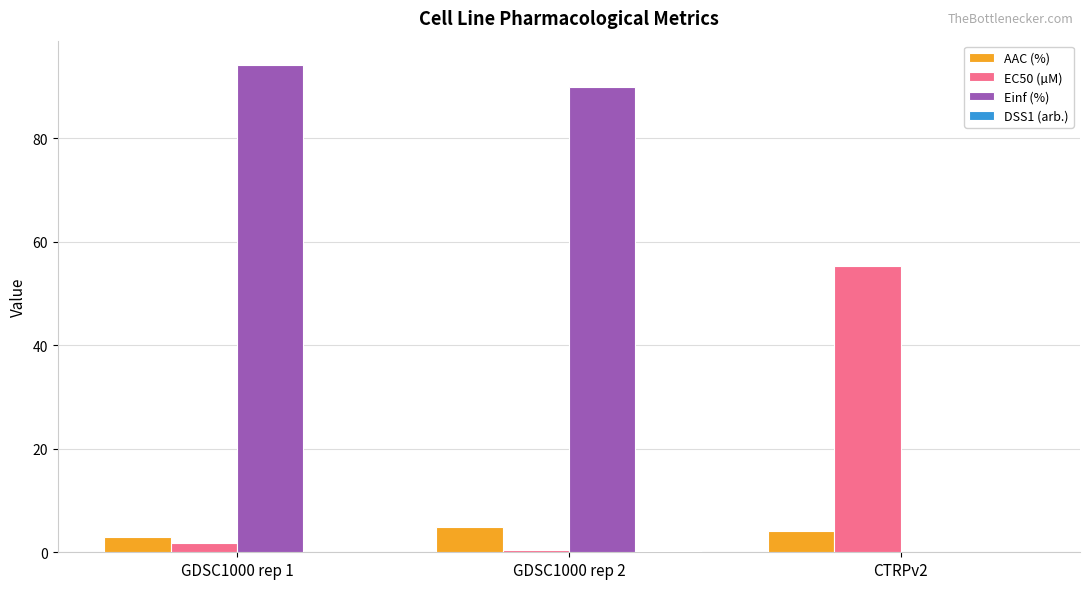

Does the chart contain stacked bars?

No